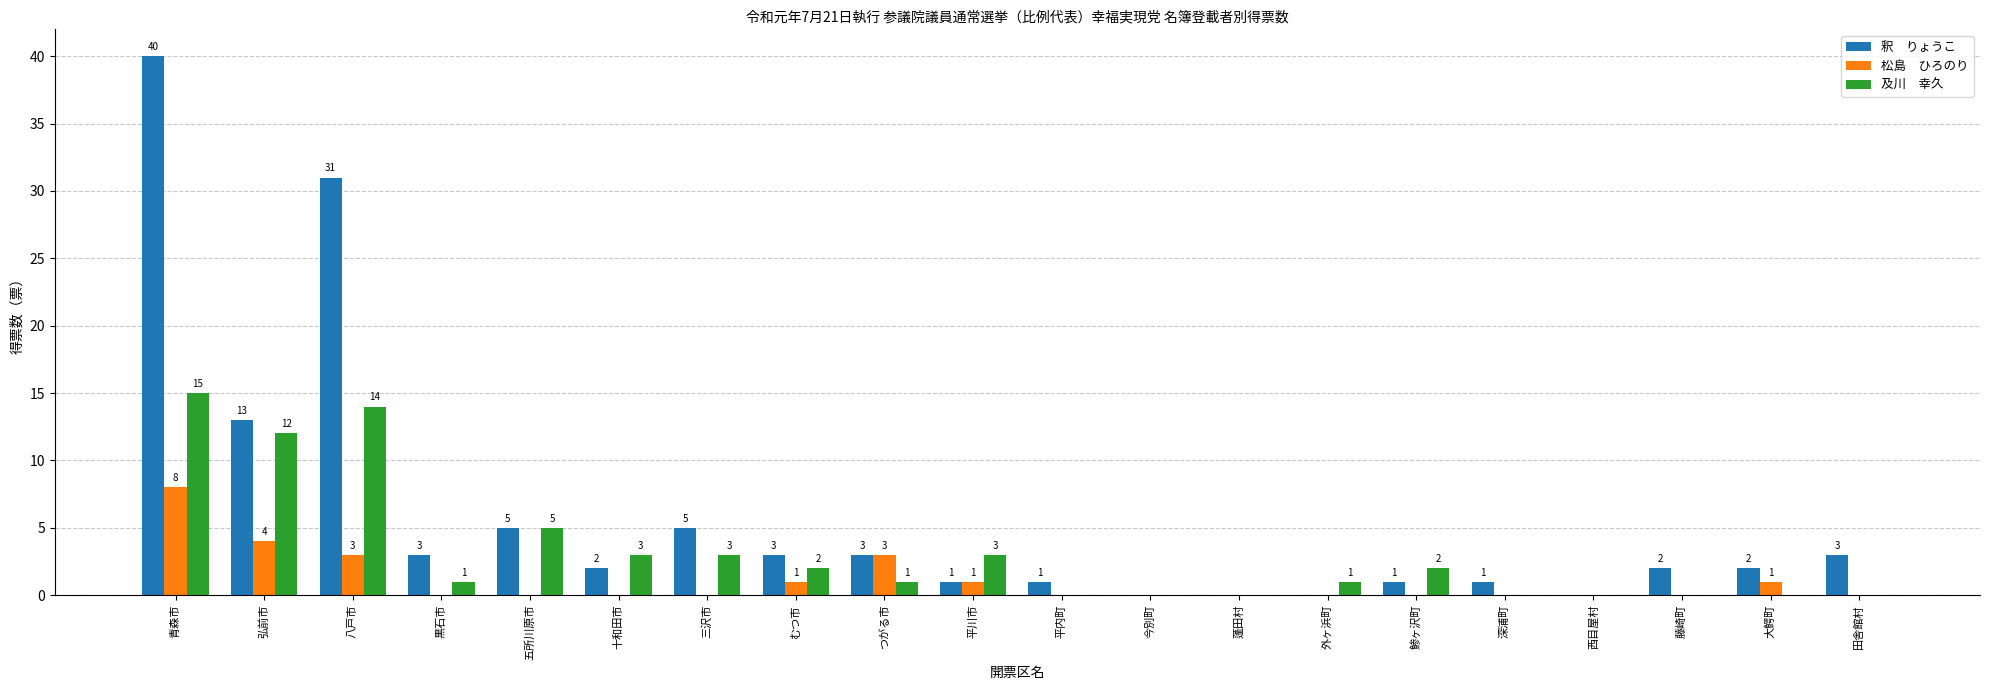

Which label corresponds to the largest value in the chart?

青森市